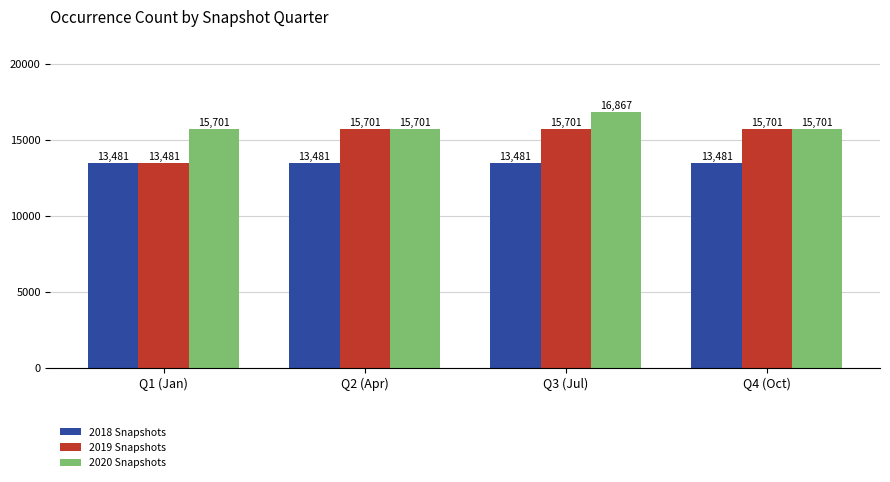

Which series has the widest spread of values?

2019 Snapshots